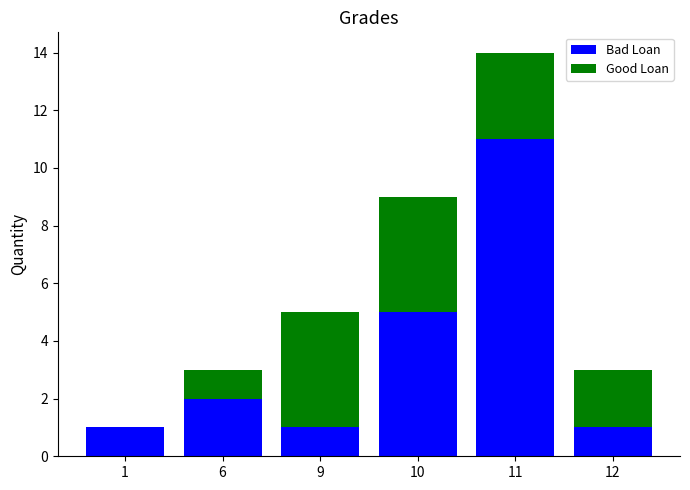

Reading left to right, list the values for the Bad Loan series.

1=1	6=2	9=1	10=5	11=11	12=1